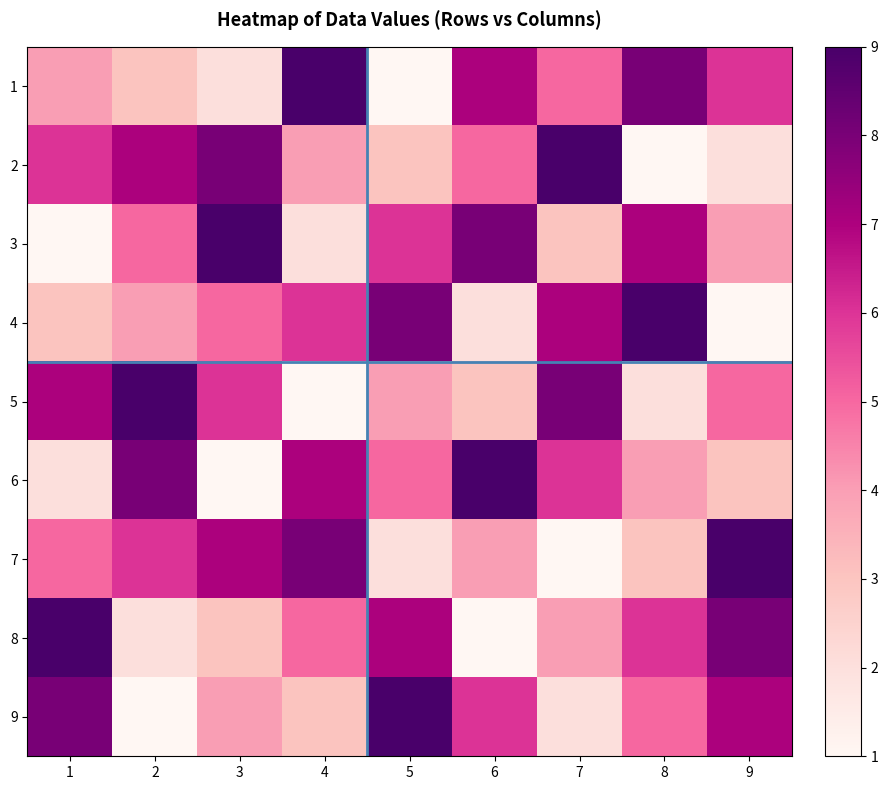

Which series has the widest spread of values?

1